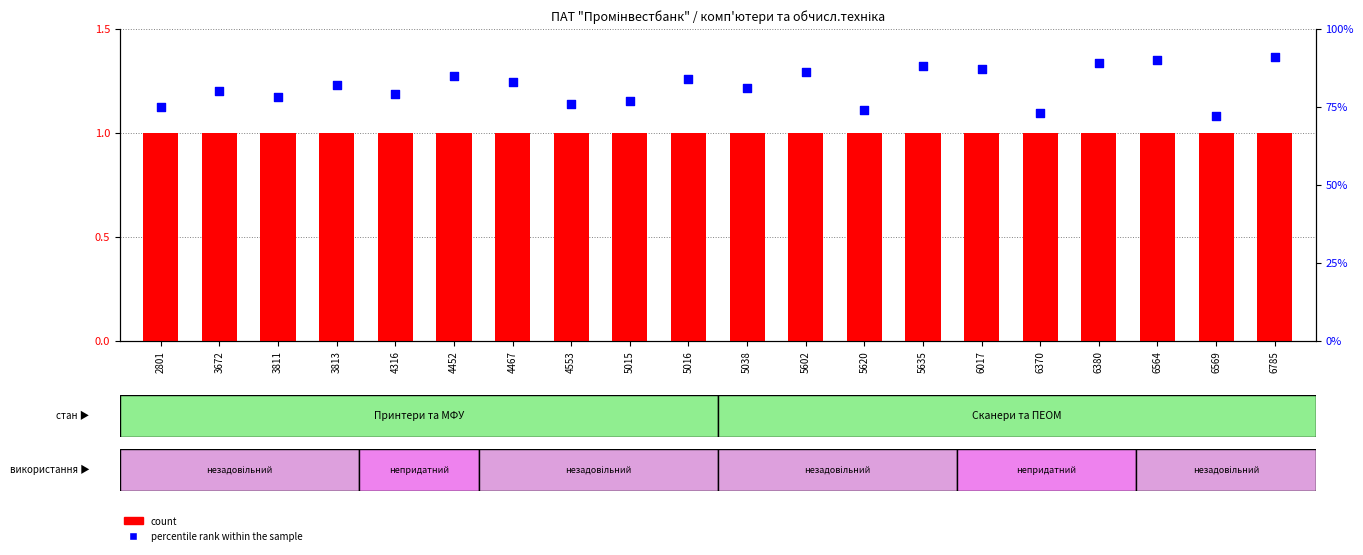

Is the value of count at 6017 greater than the value of percentile rank within the sample at 3813?

No